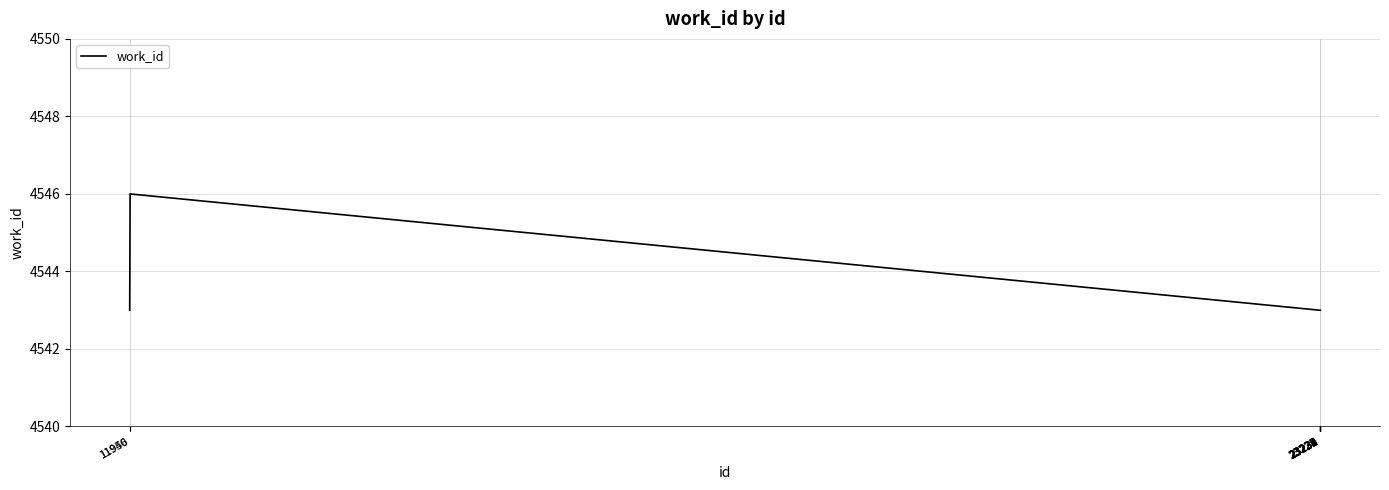

What is the smallest value displayed?

4543